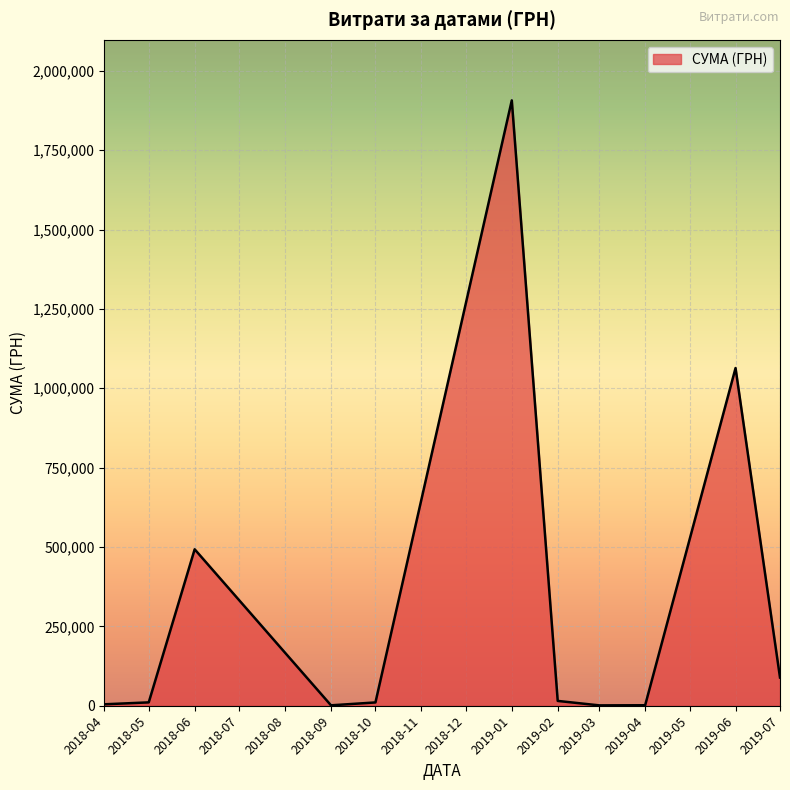

What is the maximum value shown in the chart?

1906806.8